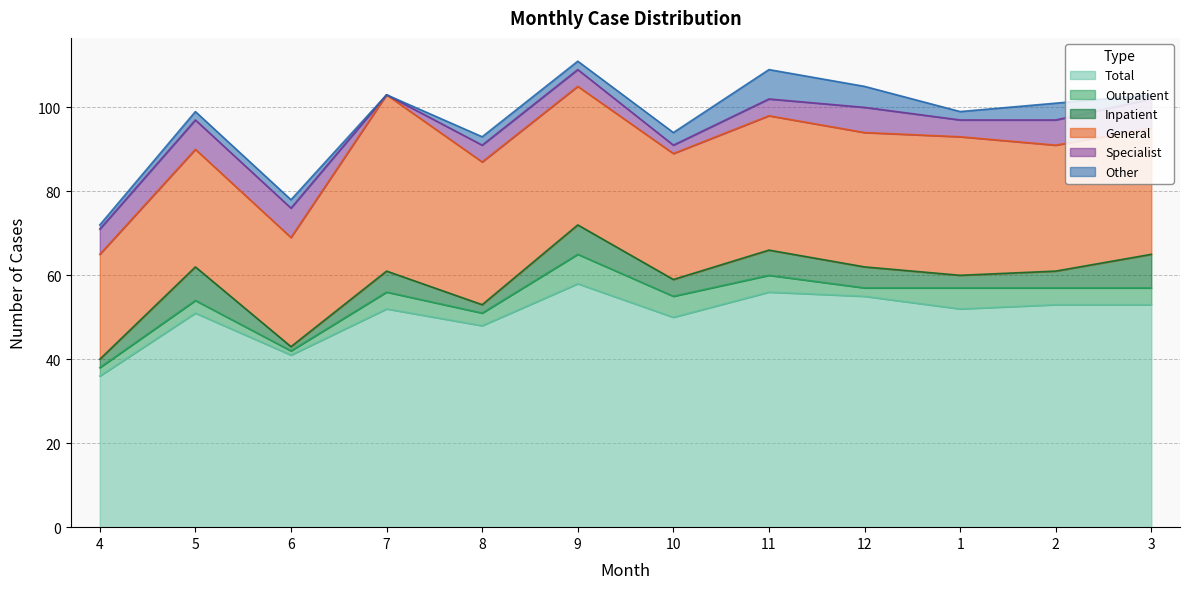

How many lines are shown in the chart?

6